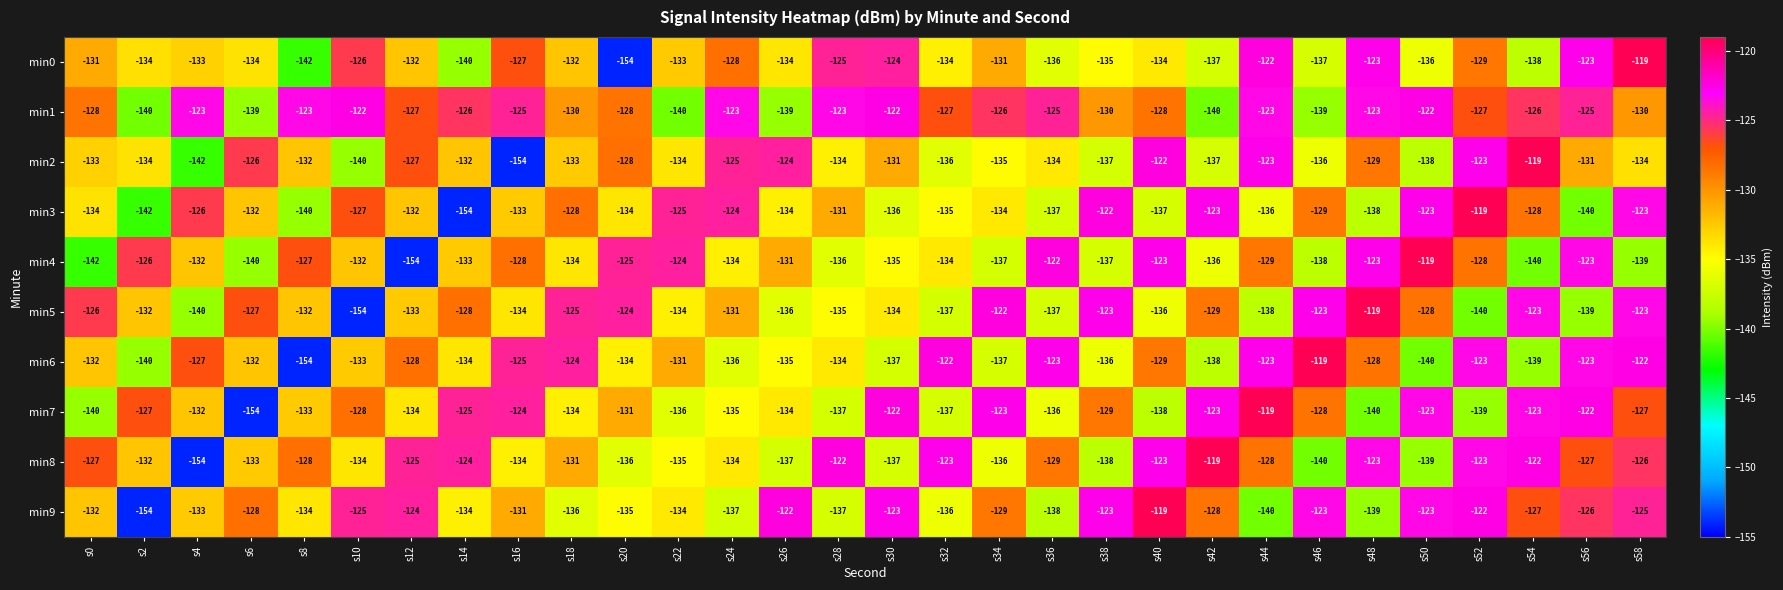

What is the sum of all min3 values?

-3956